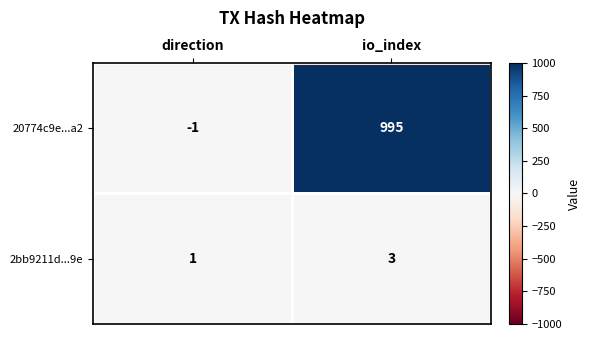

True or false: 2bb9211d...9e has a value of 1 at direction.

True